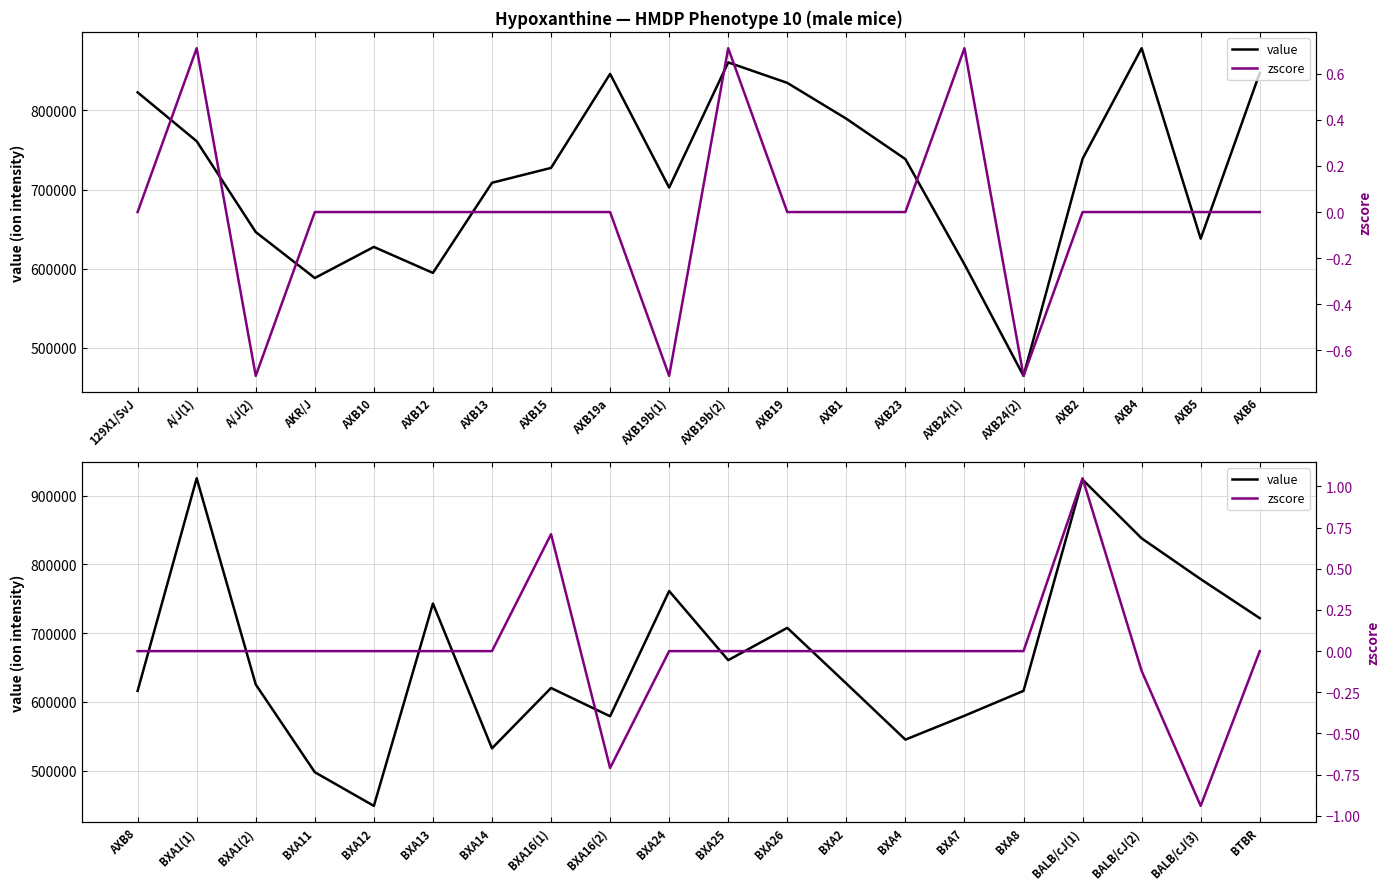

Which series has the largest total across all categories?

value